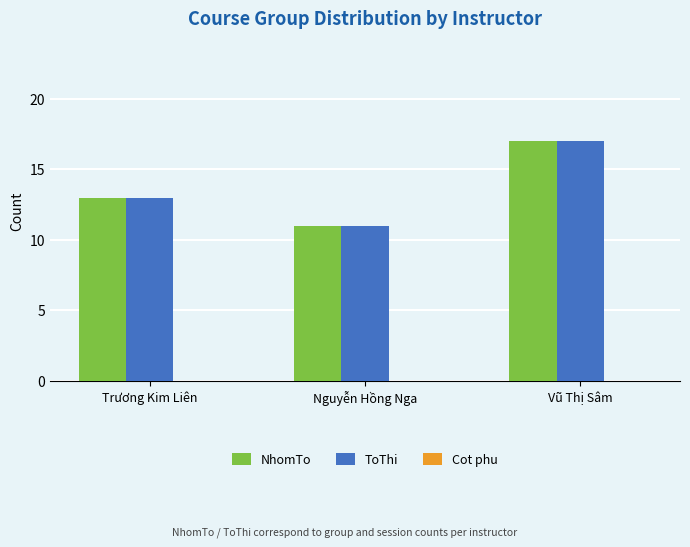

Which category has the lowest value in the ToThi series?

Nguyễn Hồng Nga